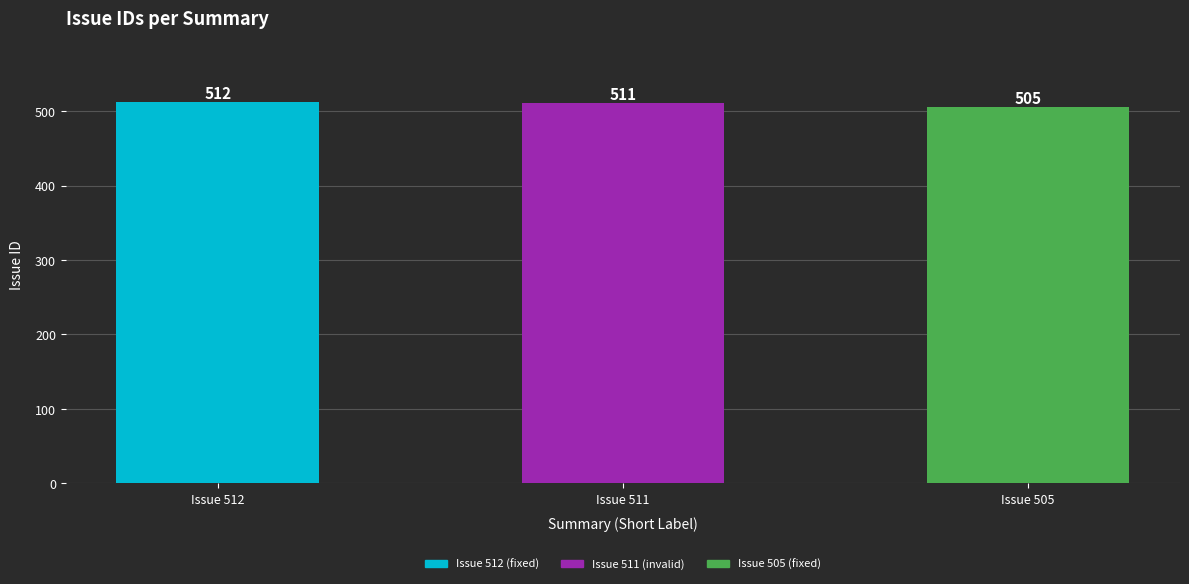

At which label does the data first exceed 511?

Issue 512